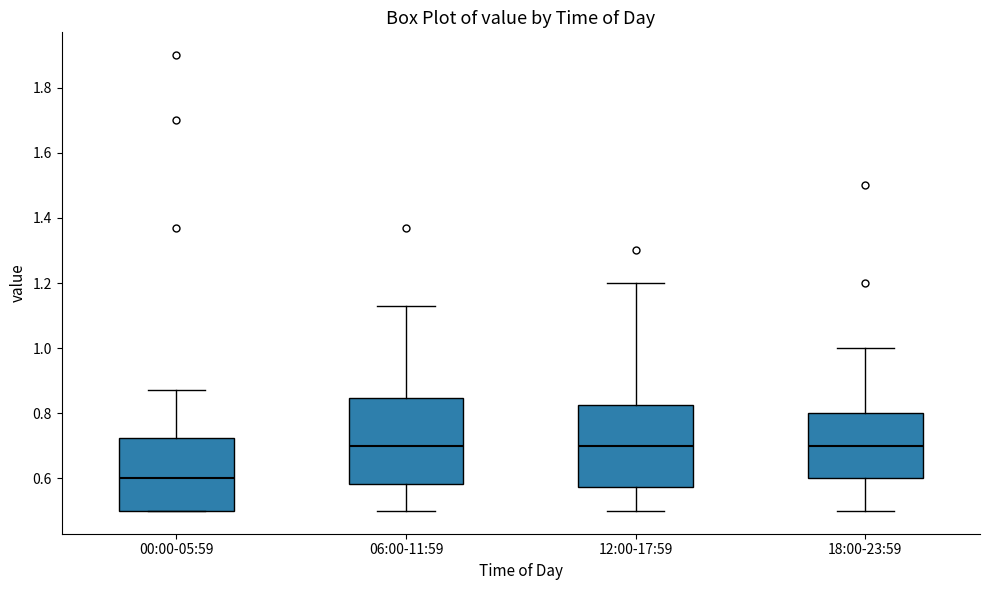

Reading left to right, transcribe this box plot: for each box, give where its median line is, the range the box spans, and where its two whiskers end, as read against the y-axis. The values are not printed on the chart, so give them approximately, as read against the axis.

00:00-05:59: median 0.60, box 0.50 to 0.72, whiskers 0.50 to 0.88
06:00-11:59: median 0.70, box 0.58 to 0.84, whiskers 0.50 to 1.14
12:00-17:59: median 0.70, box 0.58 to 0.82, whiskers 0.50 to 1.20
18:00-23:59: median 0.70, box 0.60 to 0.80, whiskers 0.50 to 1.00